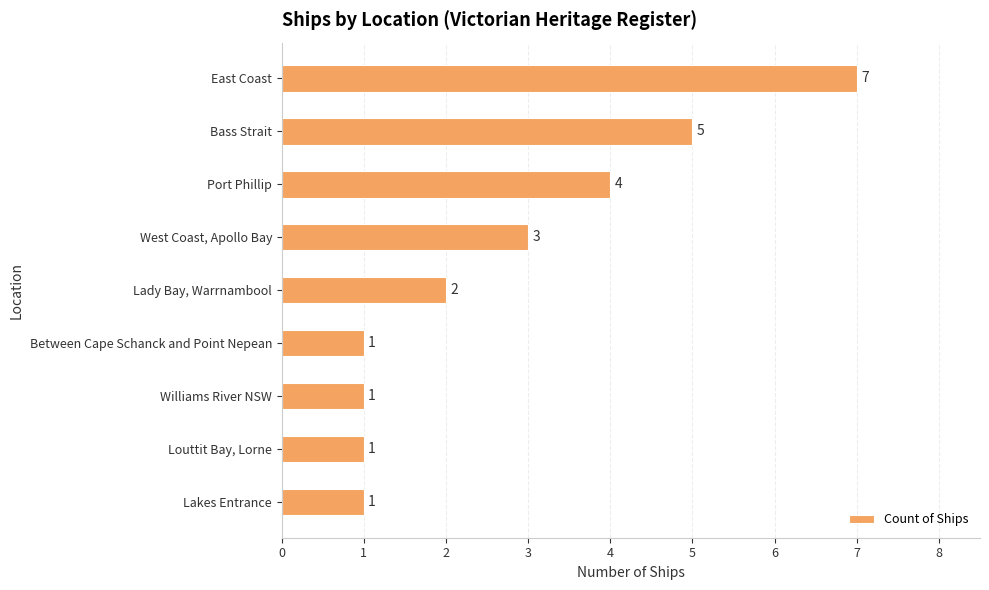

Are the bars horizontal?

Yes